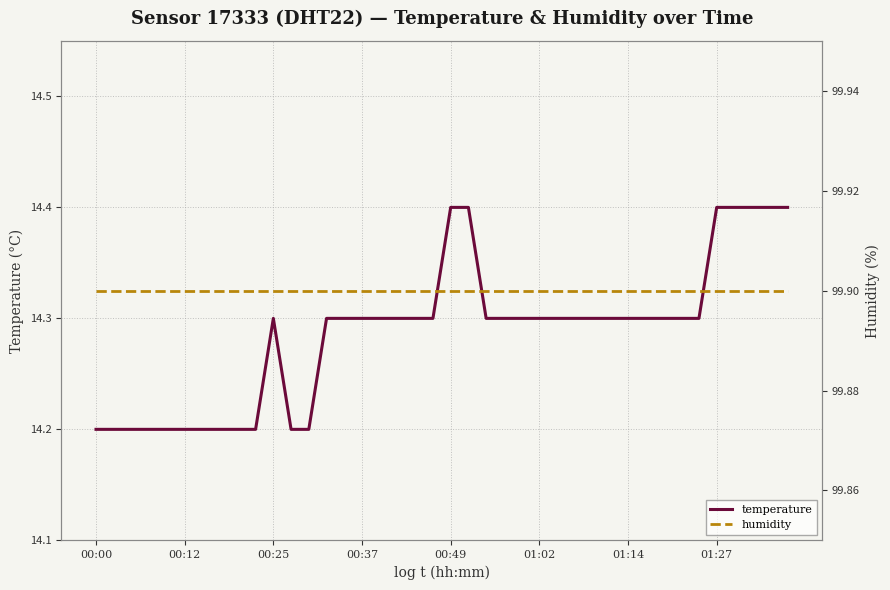

Is the value of temperature at 22 greater than the value of humidity at 25?

No